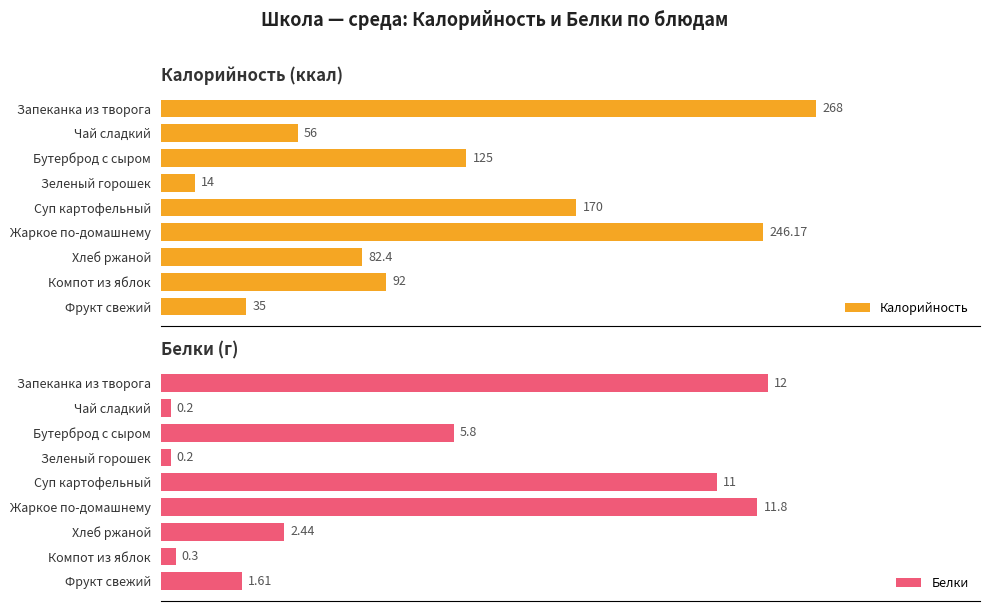

The value of Калорийность at 0 is 401.7. True or false?

False